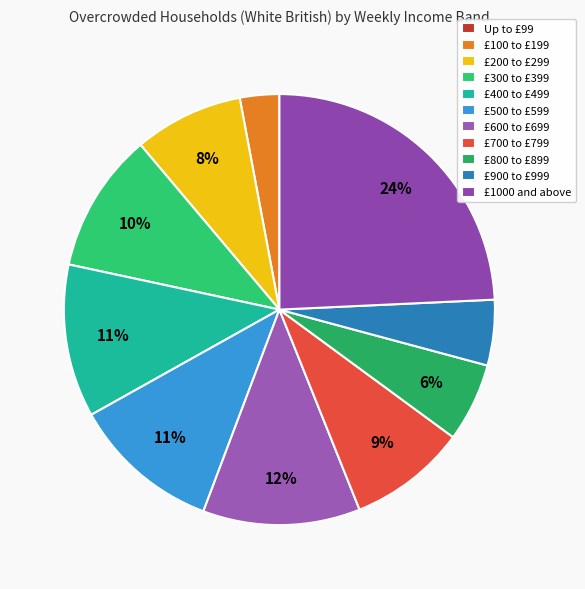

To the nearest percent, what is the combined percentage of £600 to £699 and £800 to £899?

18%